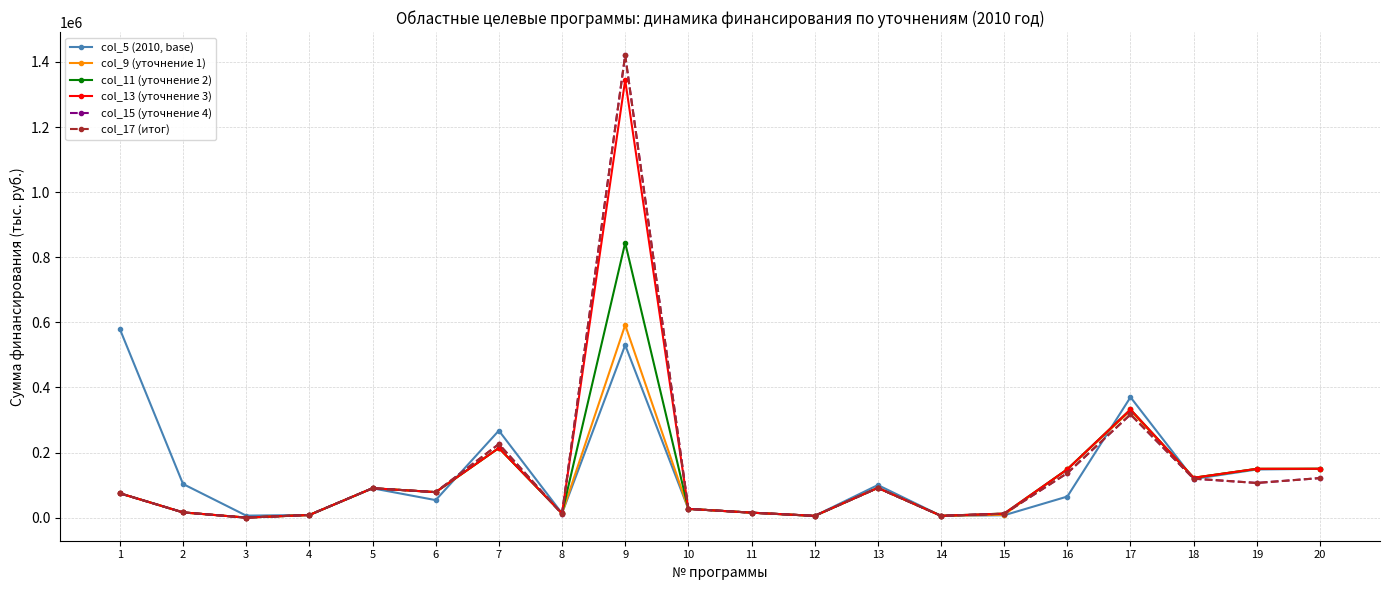

True or false: col_9 (уточнение 1) has a value of 134419.5 at 5.

False